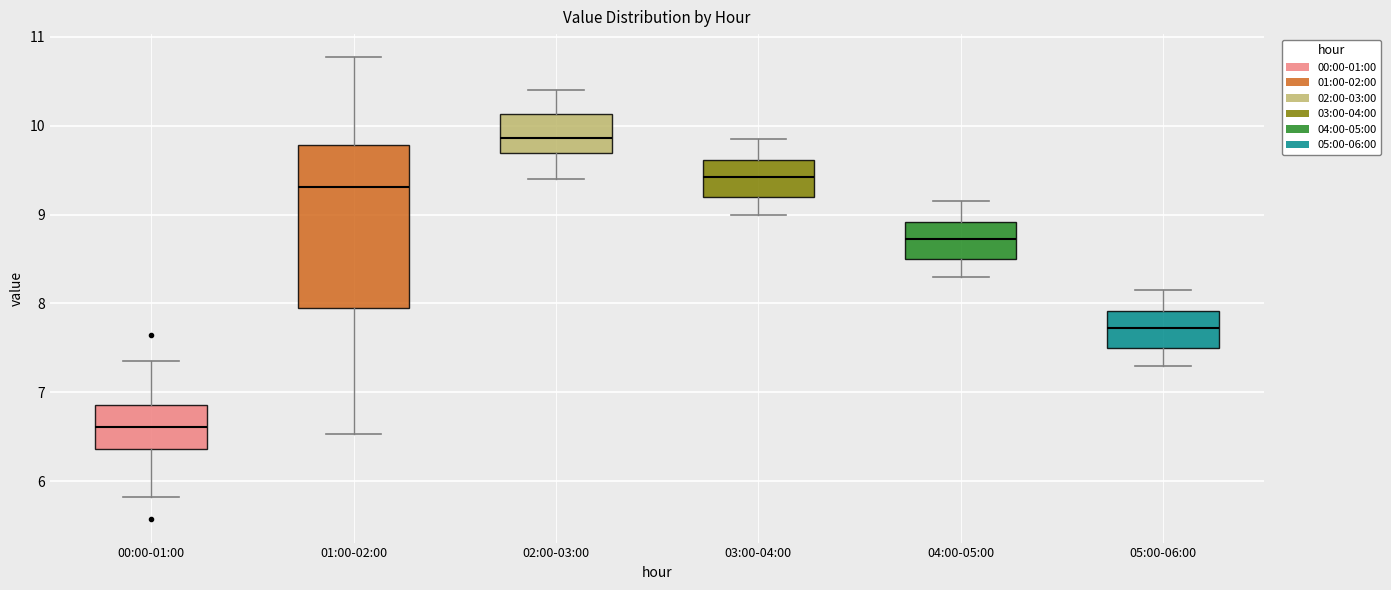

Reading left to right, read every box against the y-axis: the position of its median line, the range the box covers, and the ends of its whiskers. The values are not printed on the chart, so give them approximately, as read against the axis.

00:00-01:00: median 6.6, box 6.4 to 6.9, whiskers 5.8 to 7.4
01:00-02:00: median 9.3, box 8.0 to 9.8, whiskers 6.5 to 10.8
02:00-03:00: median 9.9, box 9.7 to 10.1, whiskers 9.4 to 10.4
03:00-04:00: median 9.4, box 9.2 to 9.6, whiskers 9.0 to 9.9
04:00-05:00: median 8.7, box 8.5 to 8.9, whiskers 8.3 to 9.2
05:00-06:00: median 7.7, box 7.5 to 7.9, whiskers 7.3 to 8.2